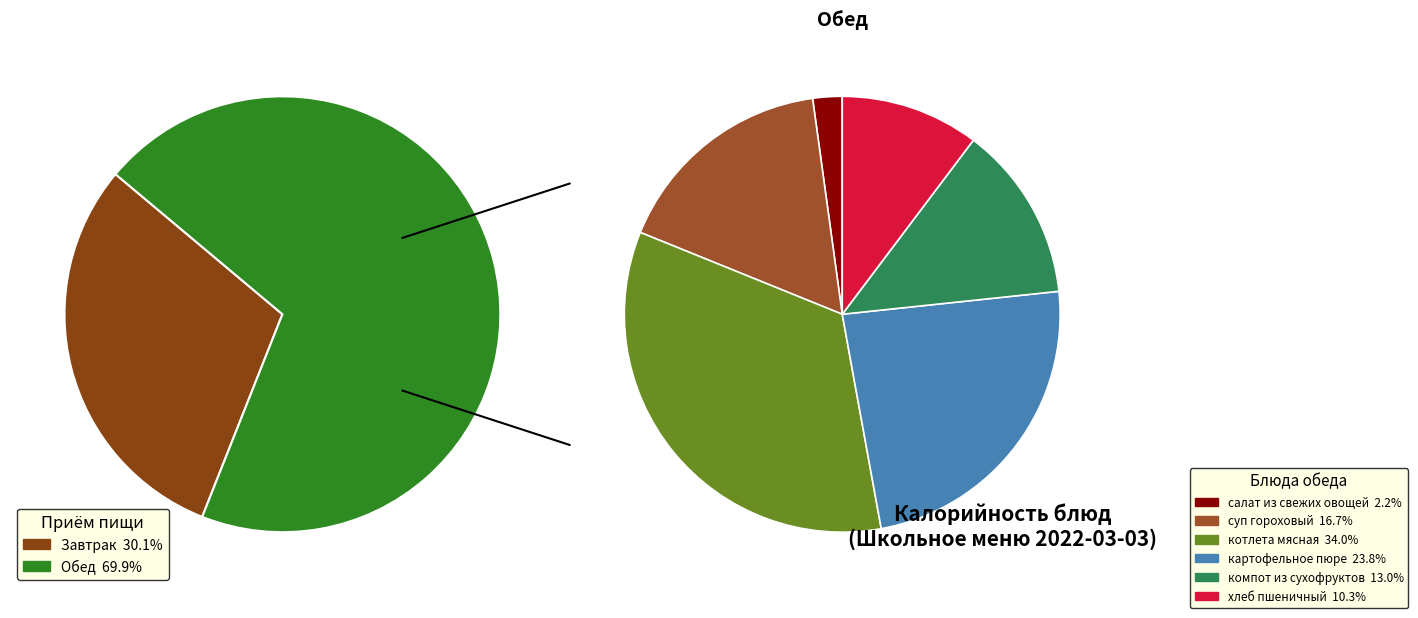

Is there any slice that represents more than half of the pie?

No